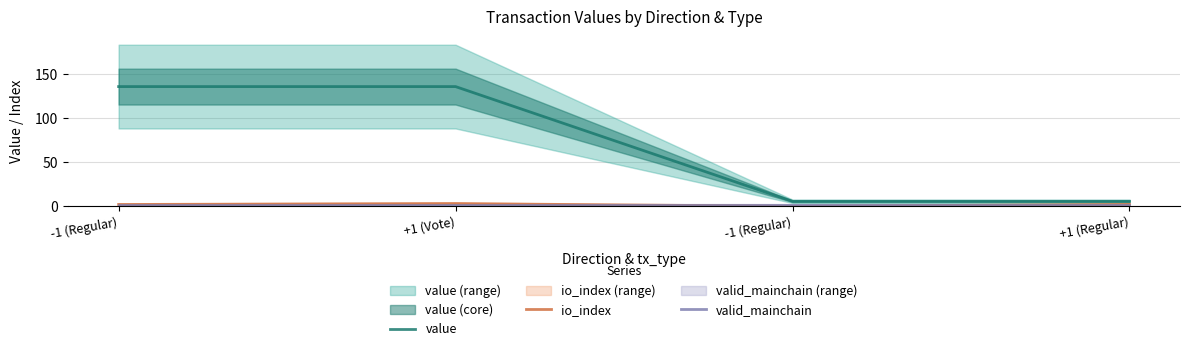

What is the sum of all valid_mainchain values?

4.0